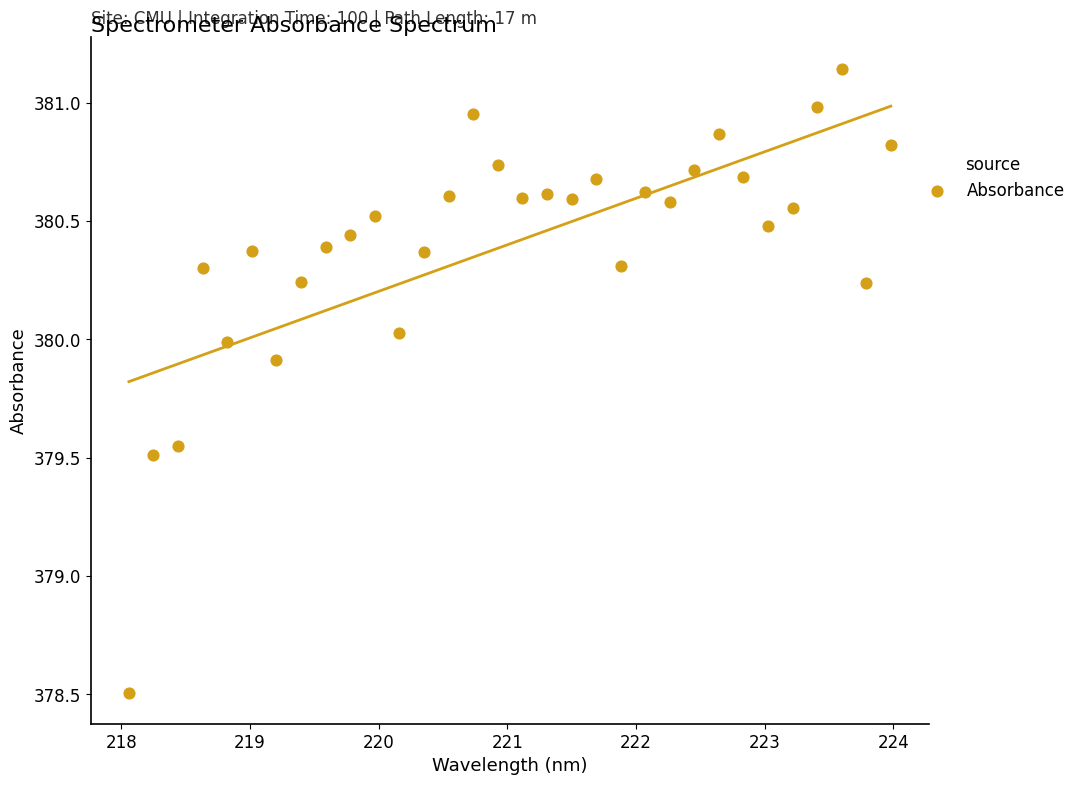

What is the range of Y values (max minus min)?

2.6